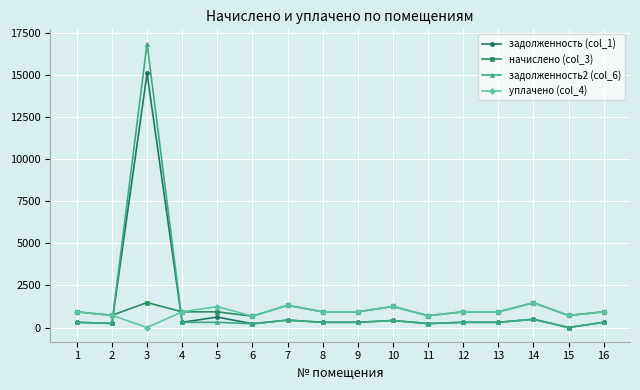

Is this an area chart (filled region under the line)?

No